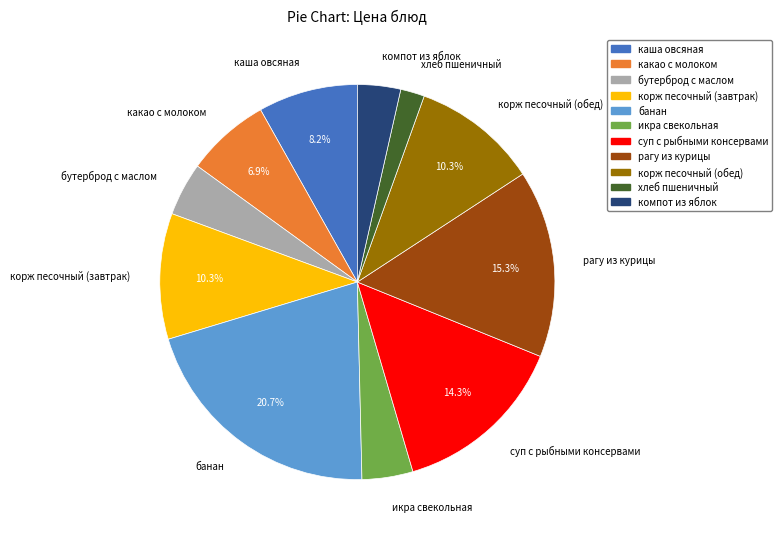

To the nearest percent, what is the combined percentage of корж песочный (обед) and икра свекольная?

14%